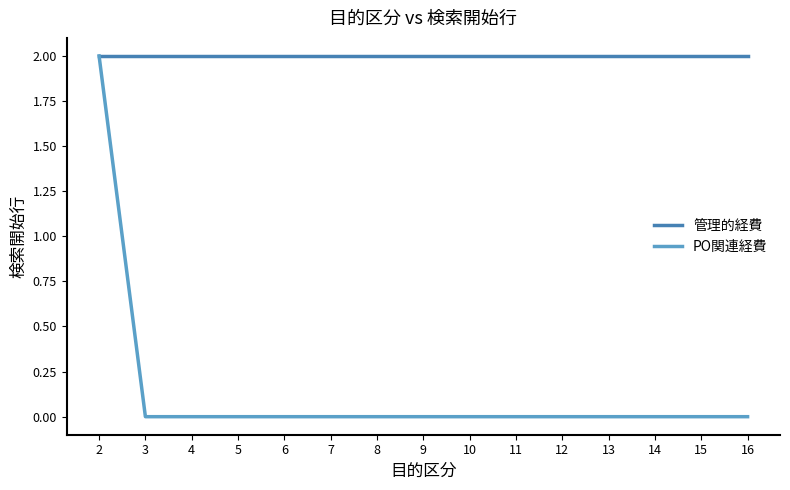

What is the difference between the maximum and second lowest values in the PO関連経費 series?

2